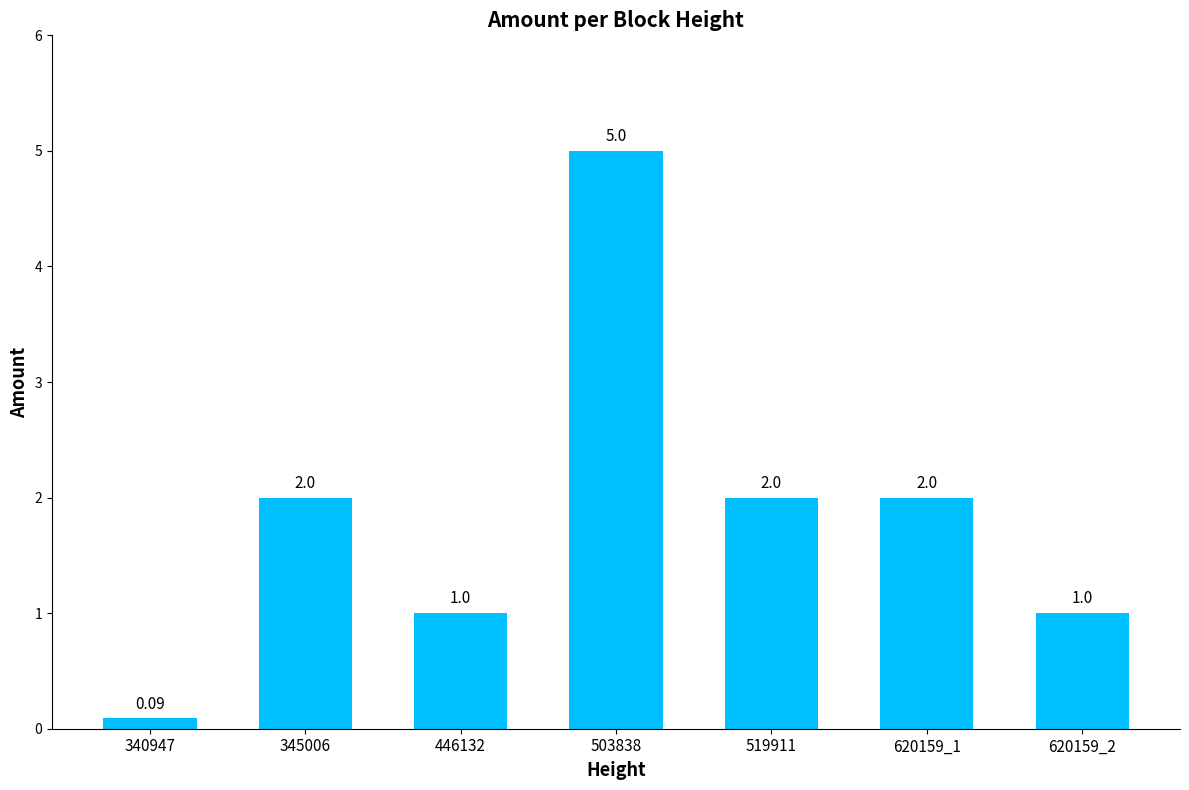

What is the change in value from 345006 to 503838?

+3.0